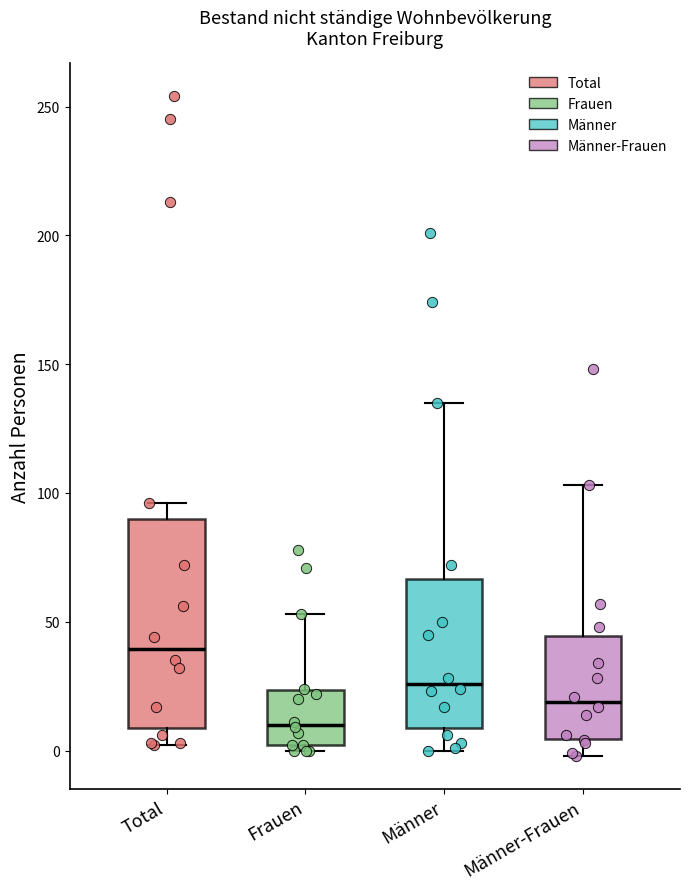

Which box has the highest median line?

Total